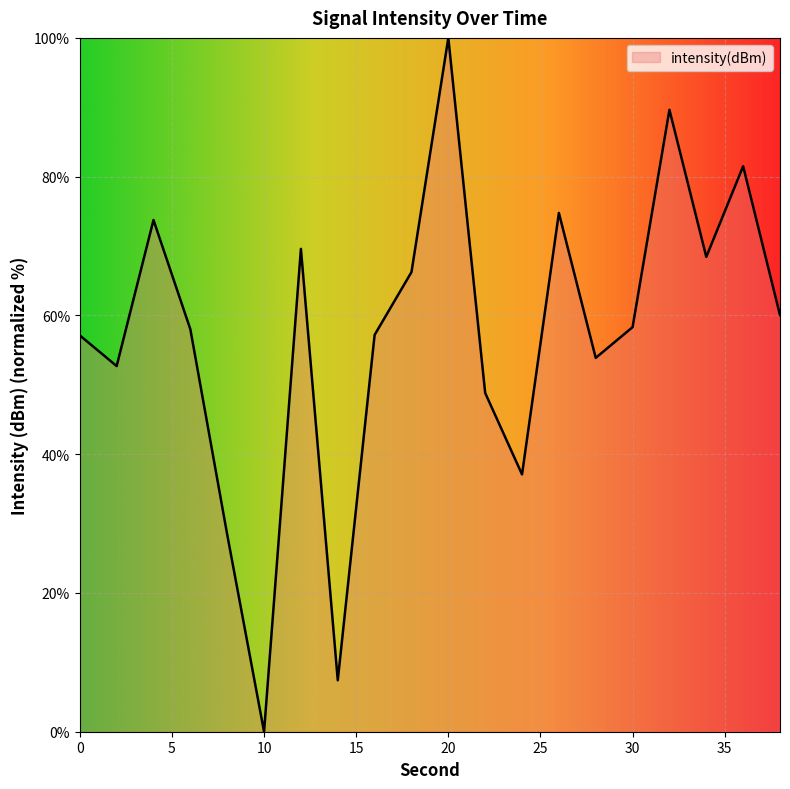

What is the difference between the maximum and minimum values?

100.0